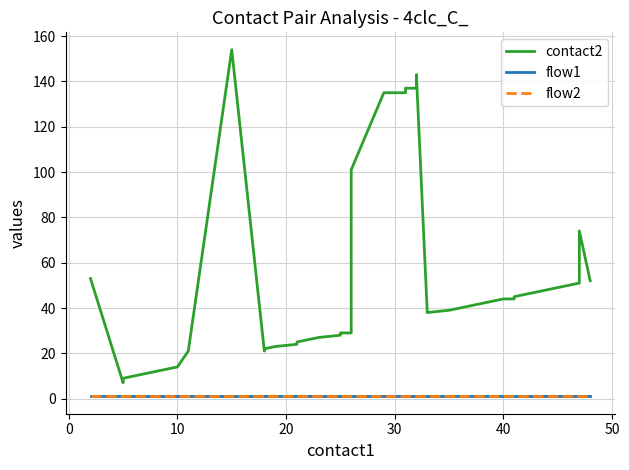

Is the value of flow1 at 14 greater than the value of flow2 at 24?

No